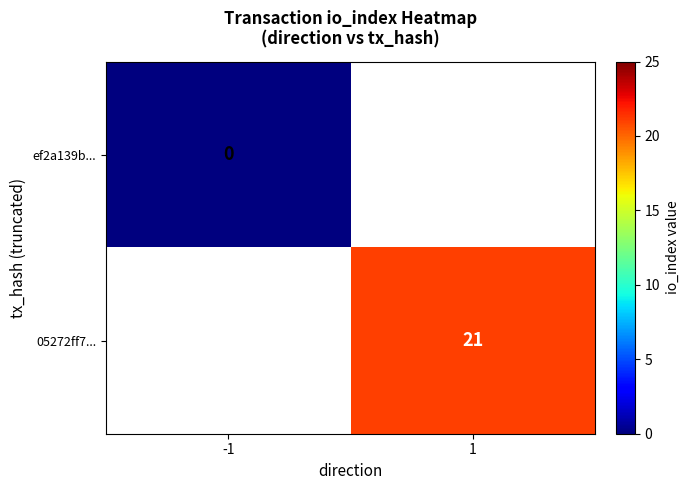

How many categories are shown in the chart?

2